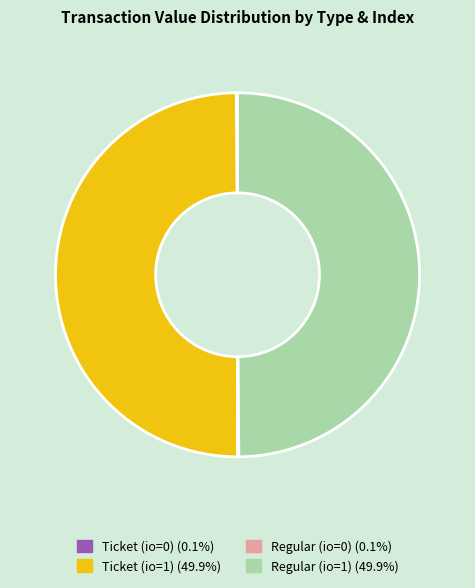

What is the ratio of the value at Regular (io=1) to the value at Ticket (io=1)?

1.0